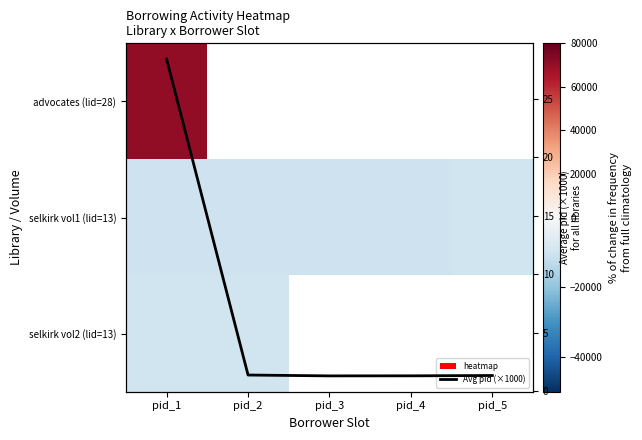

At which category does the chart reach its peak across all series?

pid_1